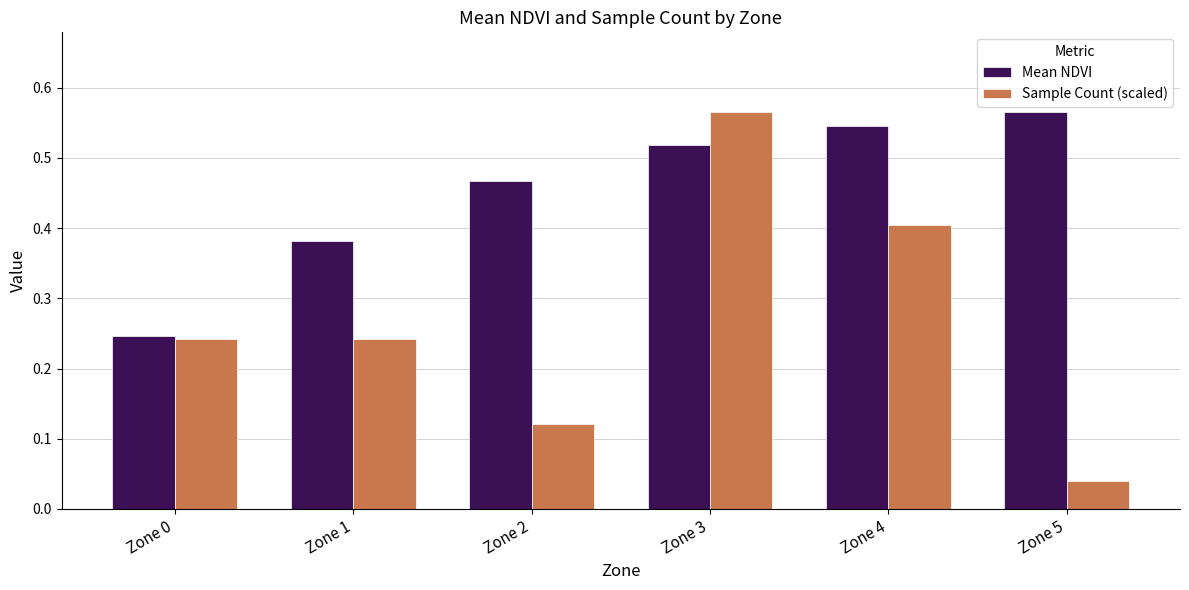

How many Mean NDVI values are between 0 and 1?

6